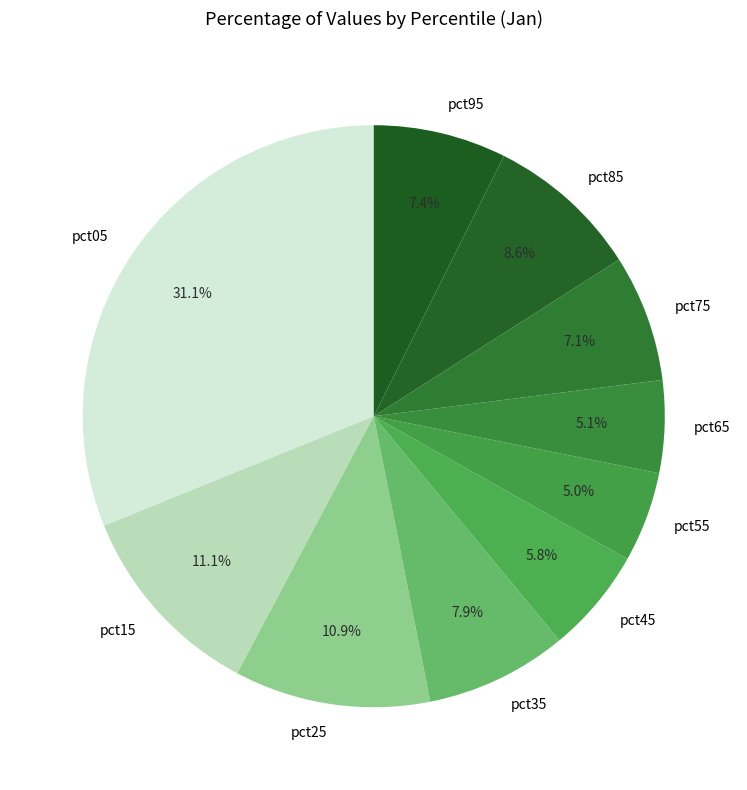

To the nearest percent, what is the combined percentage of pct05 and pct75?

38%